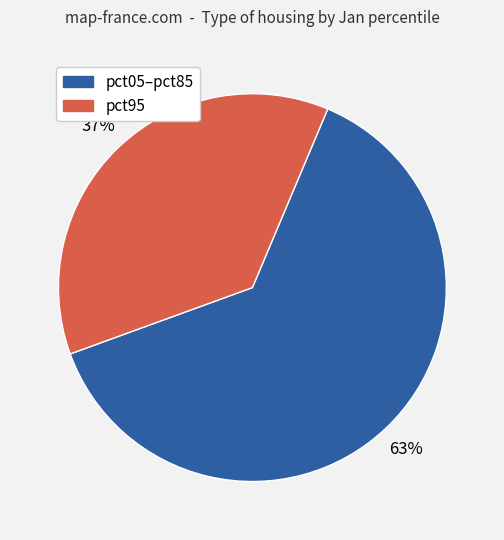

How many slices are in this pie chart?

2